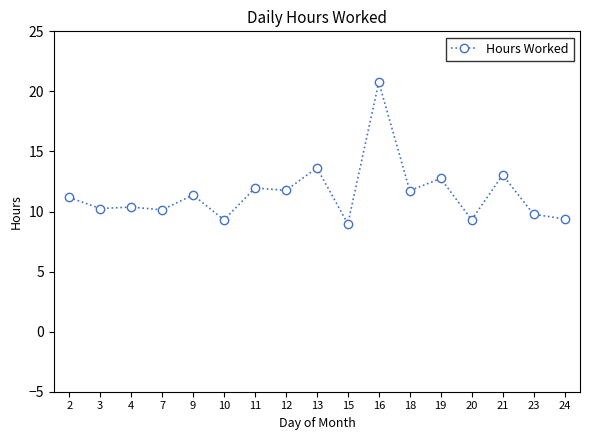

What is the difference between the second highest and second lowest values?

4.3